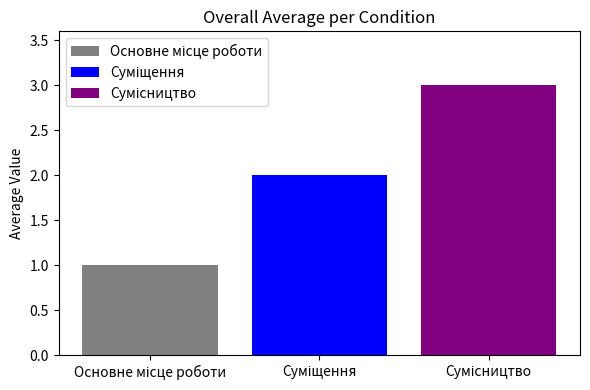

What is the maximum value shown in the chart?

3